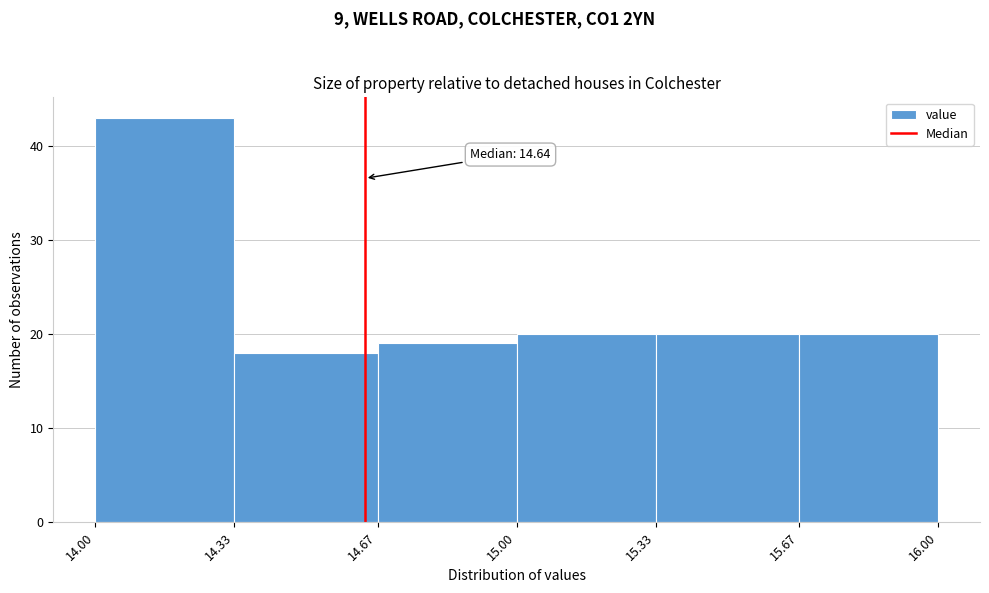

Over which range of the x-axis is the bar tallest?

14.00 to 14.33